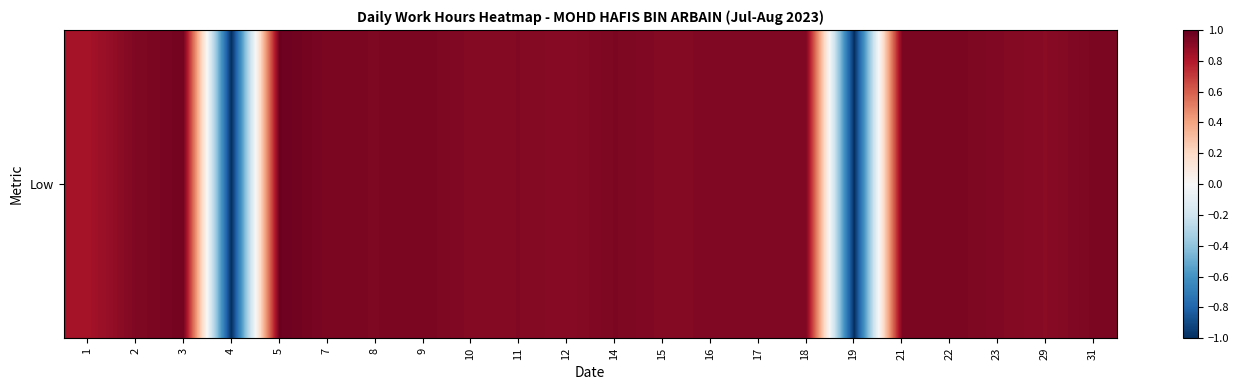

What is the difference between the second highest and second lowest values?

2.0